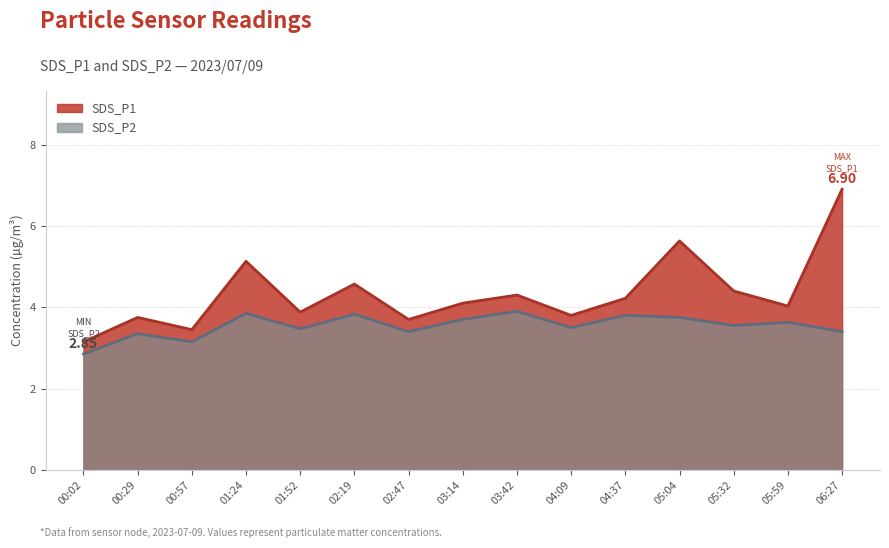

What is the difference between the SDS_P2 values at 05:32 and 04:37?

0.2